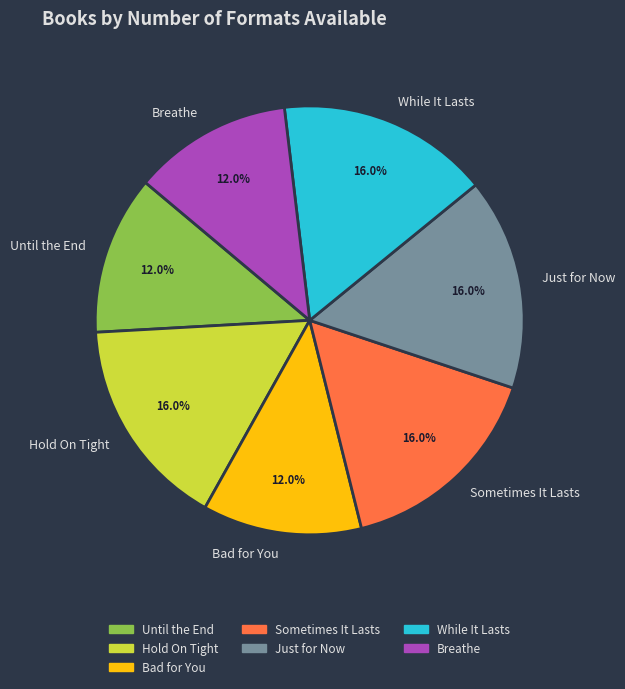

Is it true that Sometimes It Lasts is 11% of the pie?

False